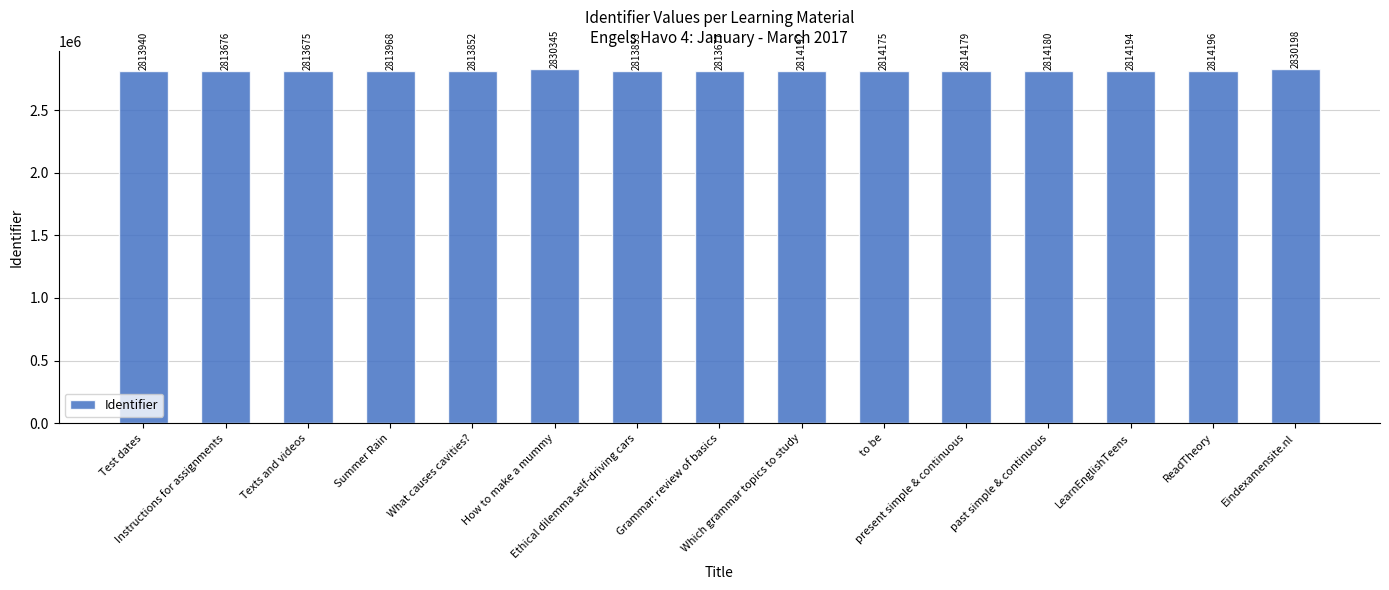

Where does the data first go above 2814175?

How to make a mummy